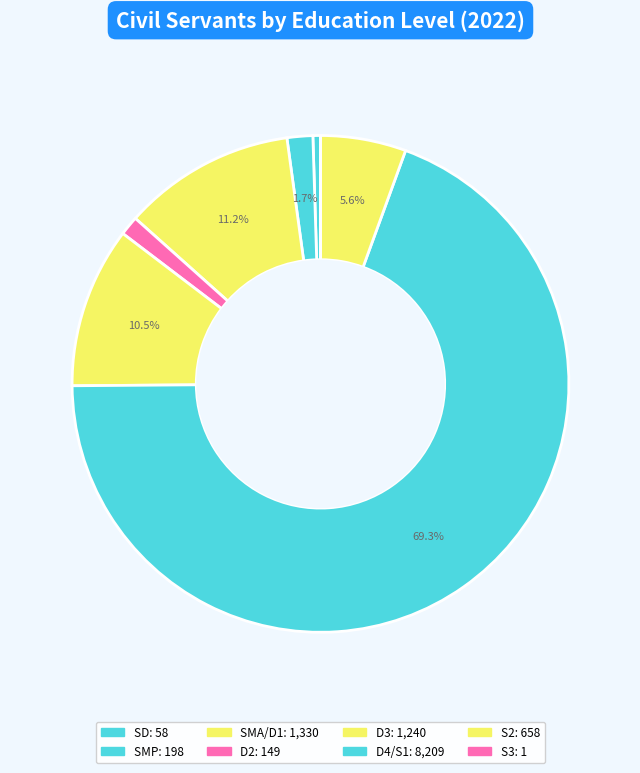

To the nearest percent, what is the combined percentage of SMP and D2?

3%